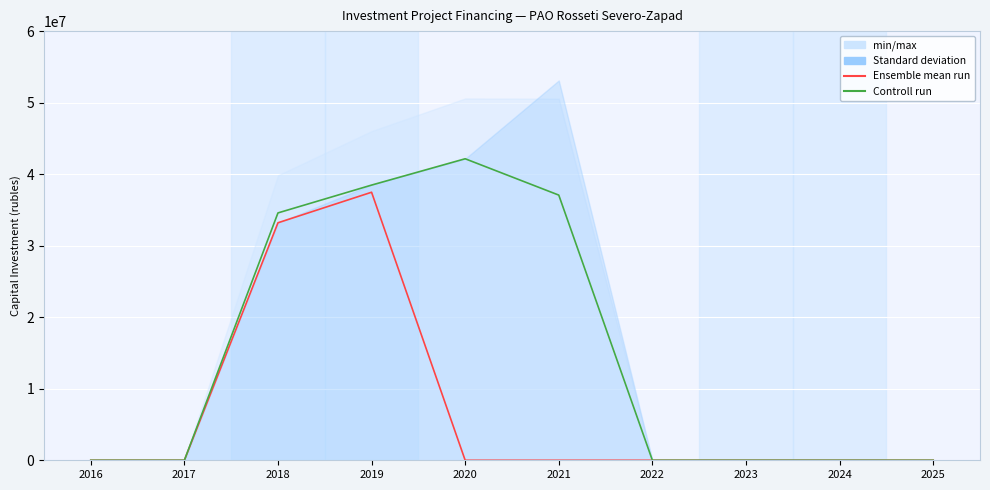

True or false: Ensemble mean run has a value of 0 at 2023.

True